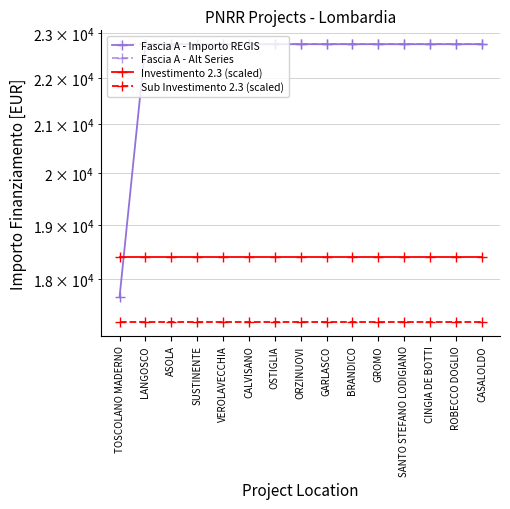

How many lines are shown in the chart?

4